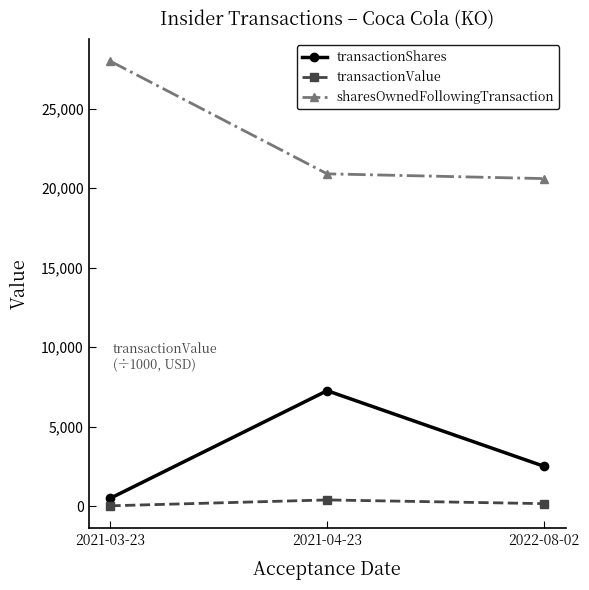

Rank the series by their maximum value, from highest to lowest.

sharesOwnedFollowingTransaction, transactionShares, transactionValue